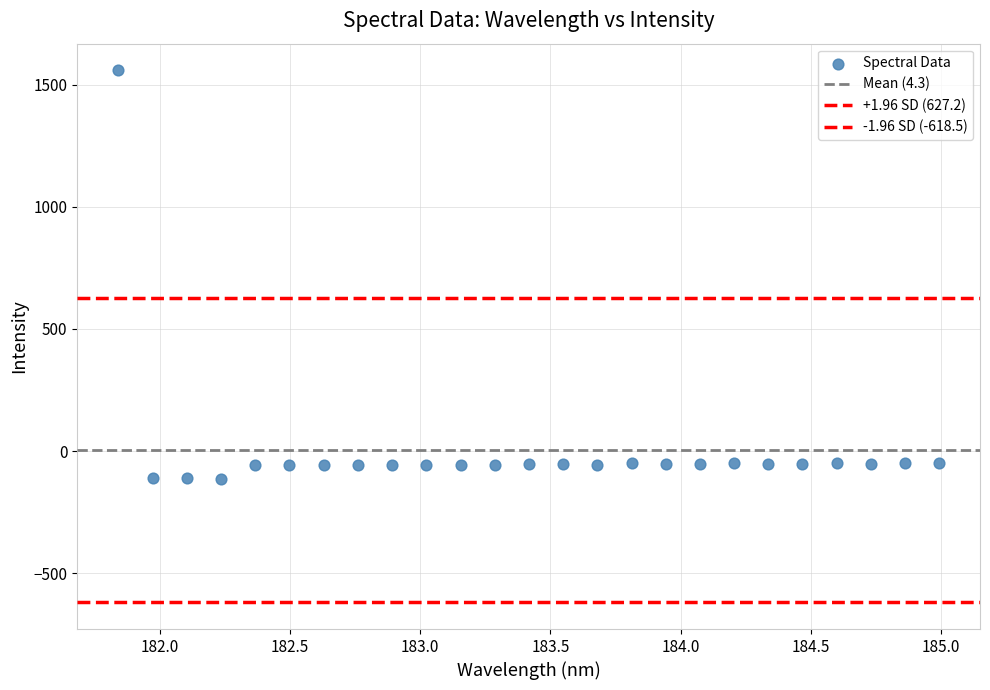

Count the number of points in this scatter plot.

25